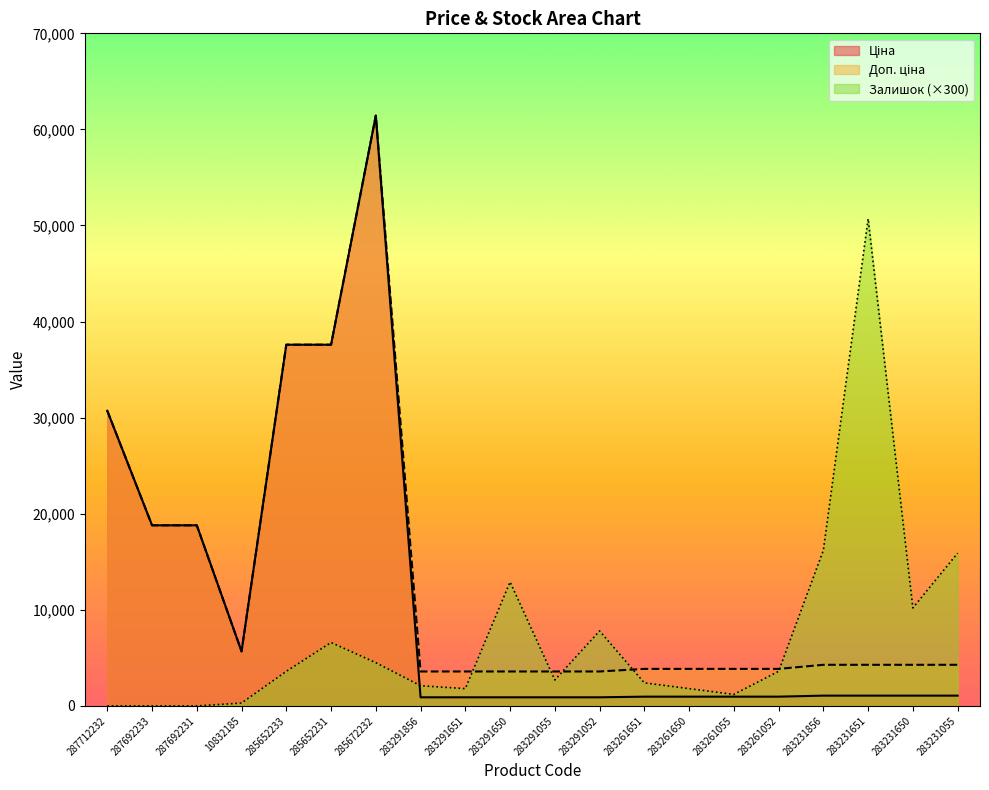

Which series has the largest total across all categories?

Доп. ціна